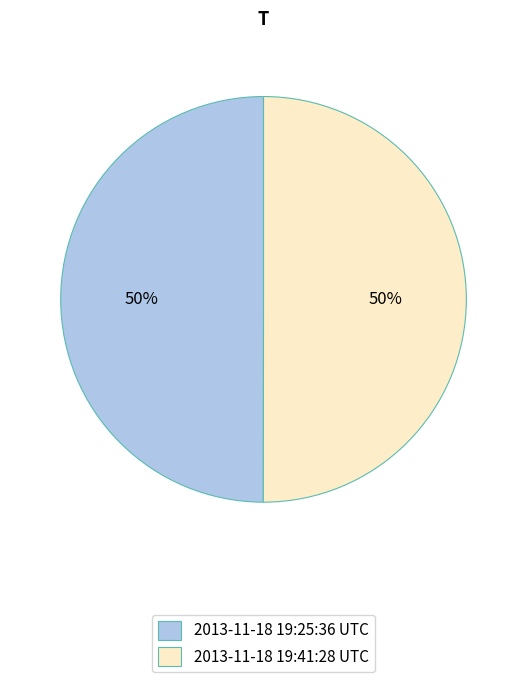

How many segments does this pie chart have?

2